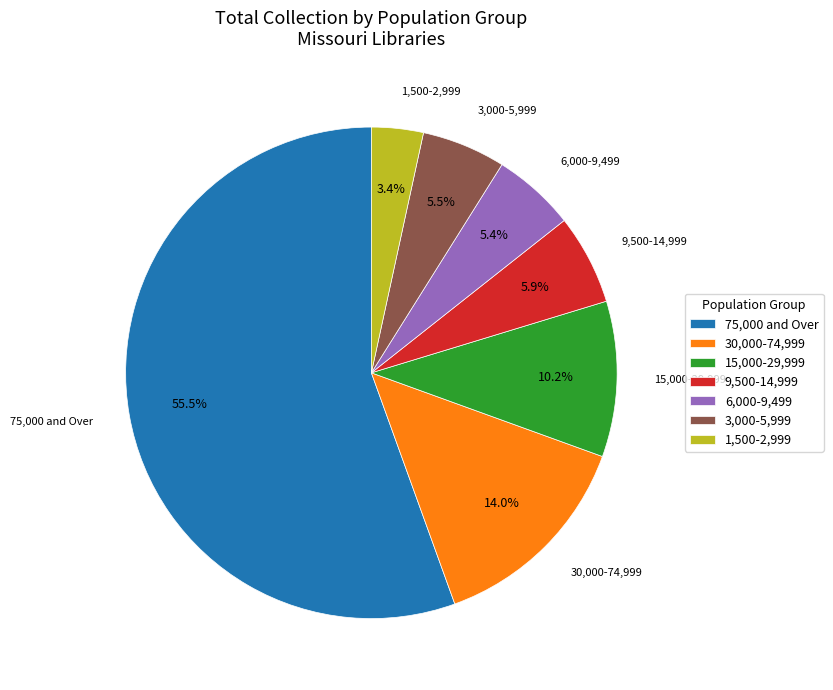

To the nearest percent, what percentage of the pie is 9,500-14,999?

6%